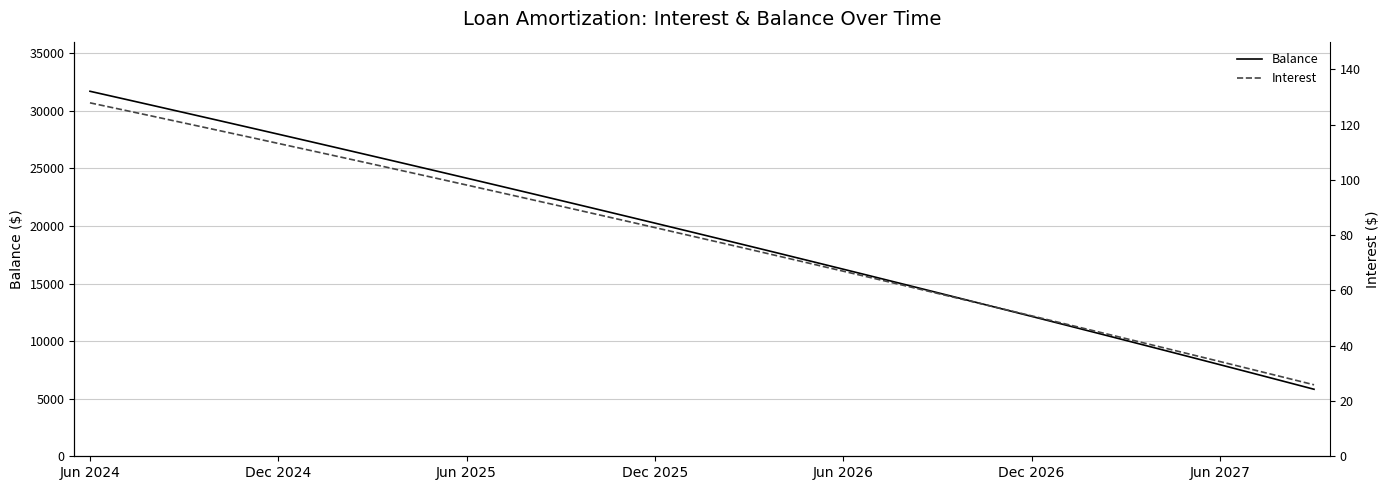

What is the maximum value for Balance?

31693